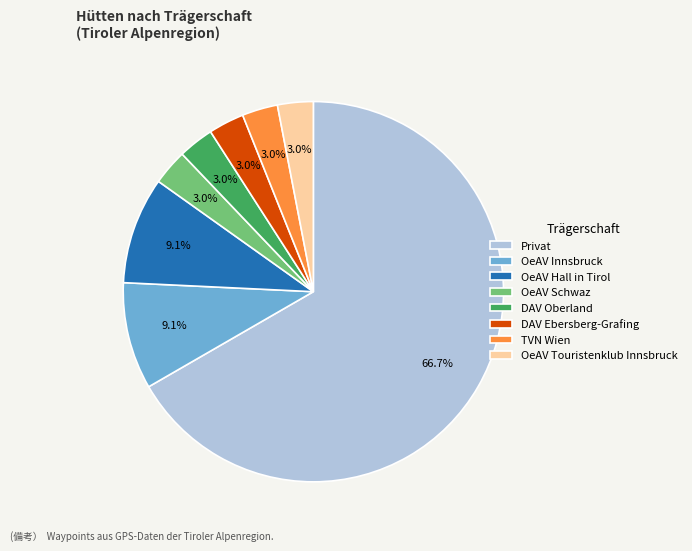

True or false: Privat accounts for 67% of the total.

True